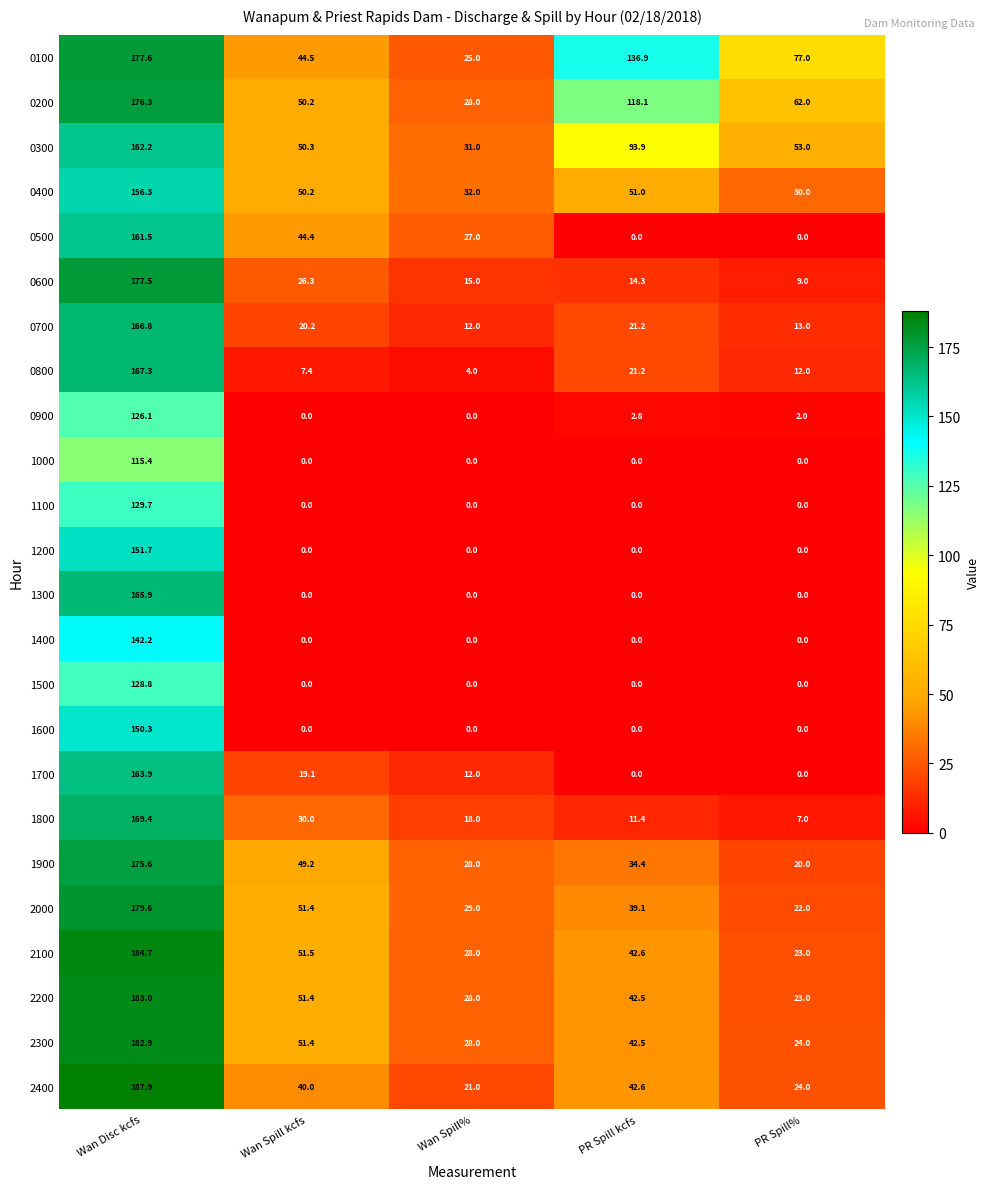

What is the lowest value of the 0700 series?

12.0